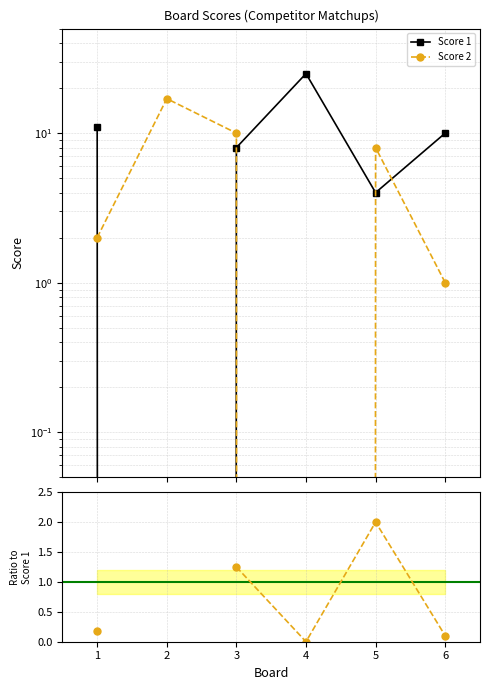

Which series has the widest spread of values?

Score 1